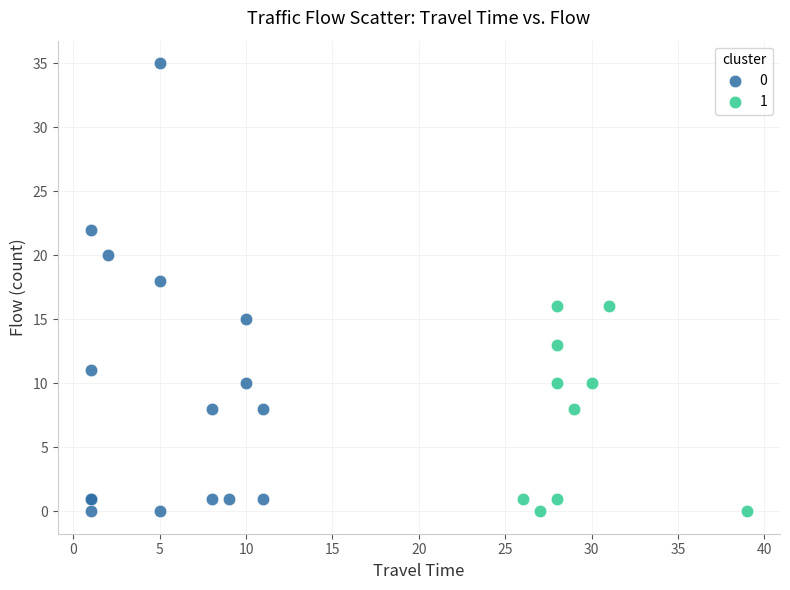

Which series reaches the maximum Y coordinate?

0